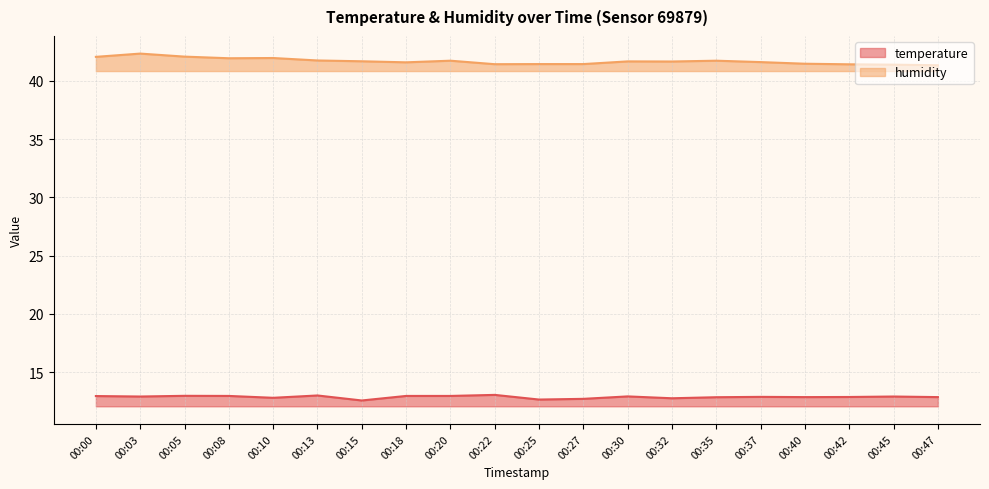

How many interior local peaks does the humidity series have?

5